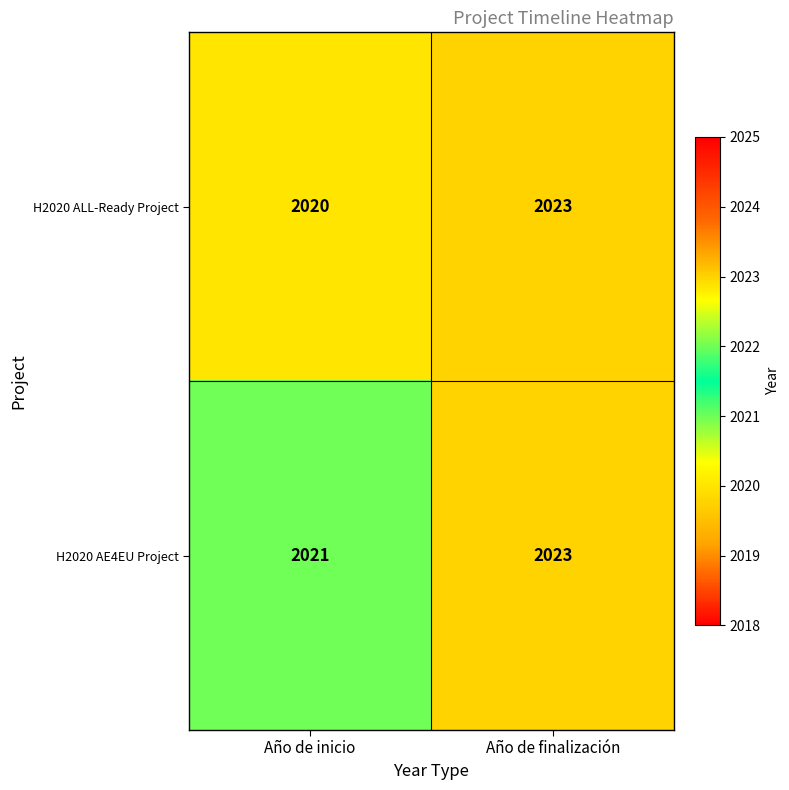

At which category does the chart reach its peak across all series?

Año de finalización